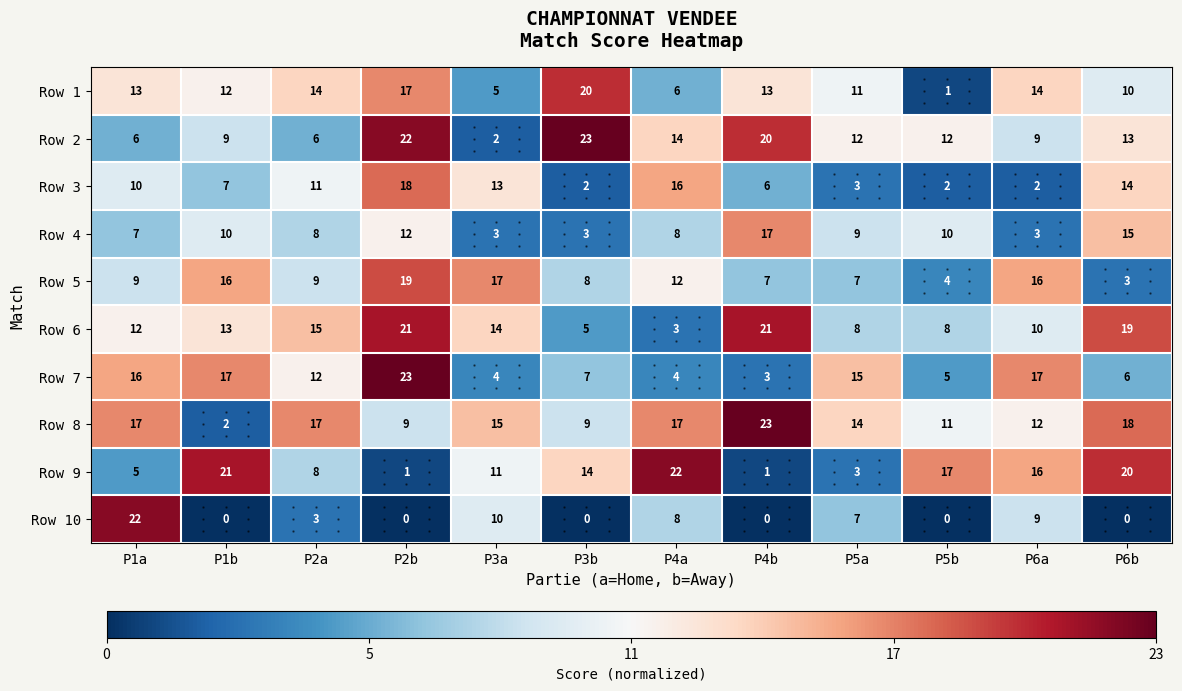

What is the total value across all series at P2a?

103